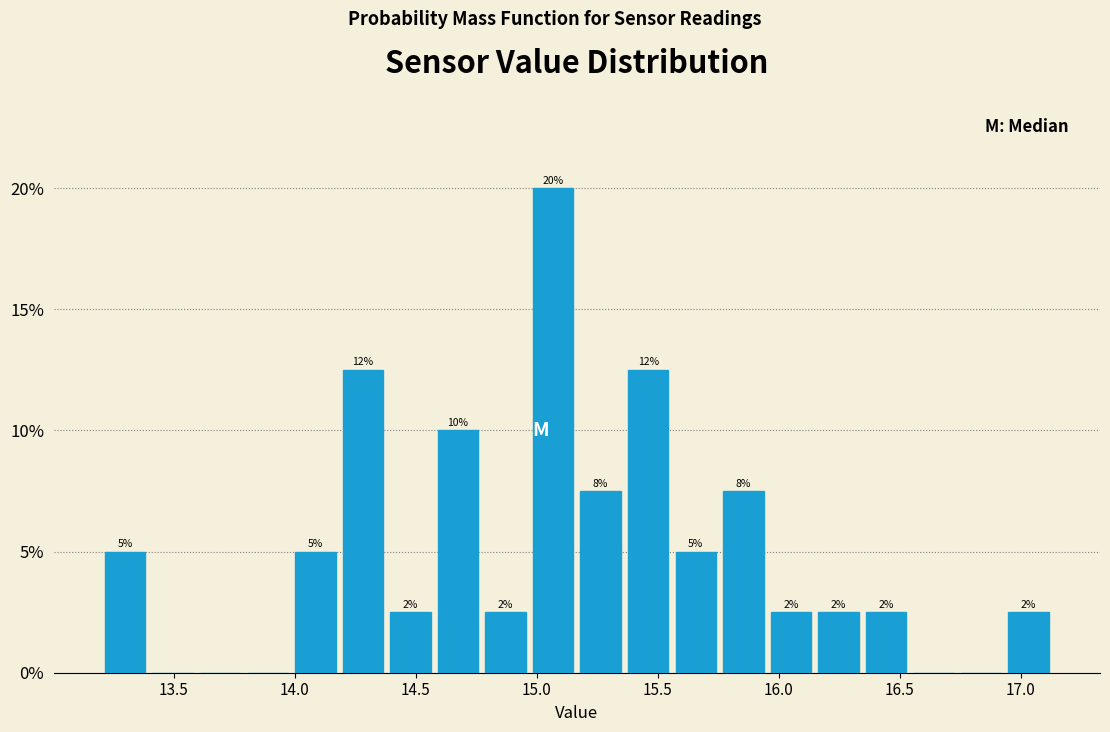

Around what value on the x-axis is the tallest bar? Give the approximate position of its centre, as read against the axis.

15.05